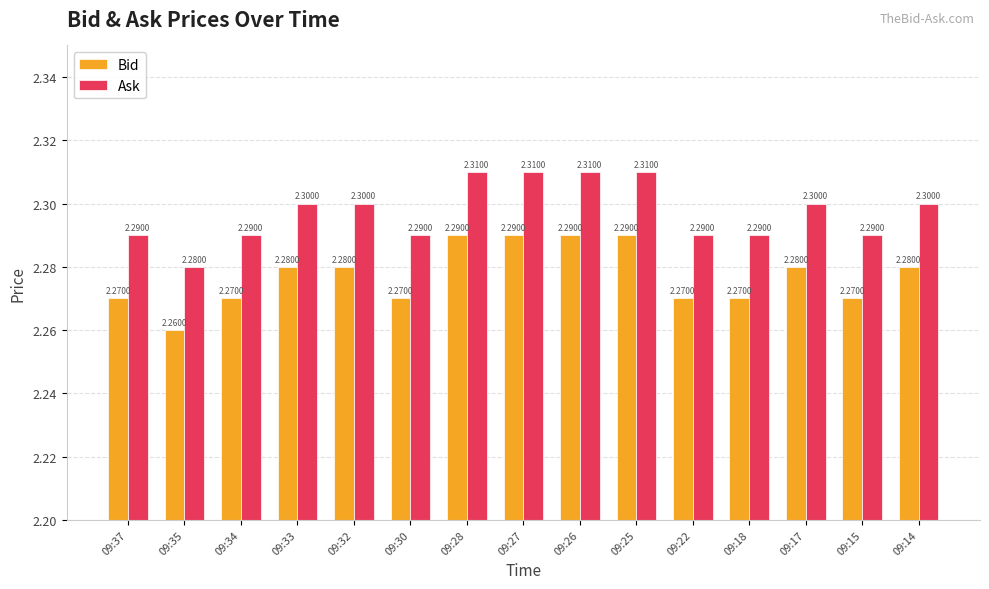

How many distinct data groups are displayed?

2